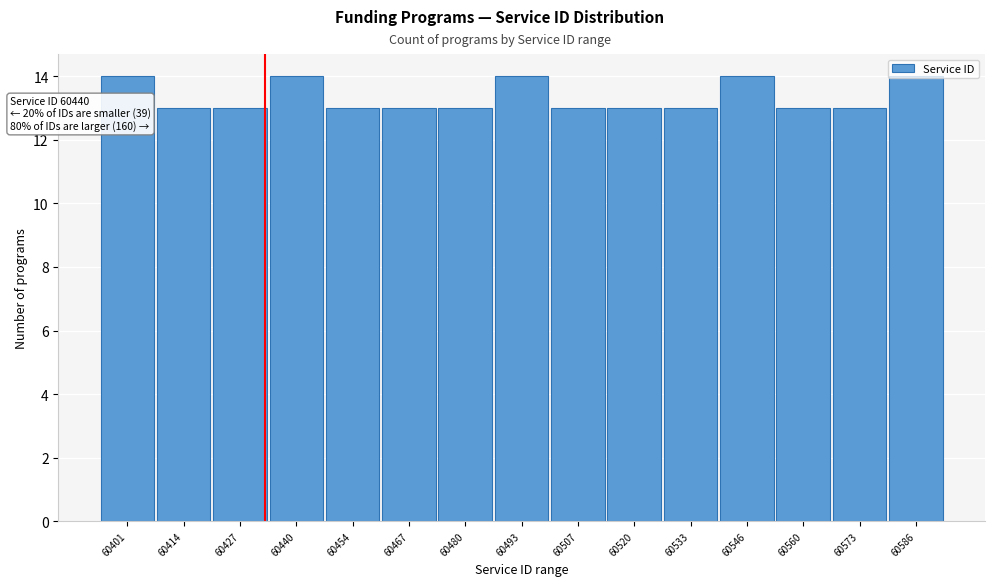

Between 60440 and 60533, which is larger?

60440